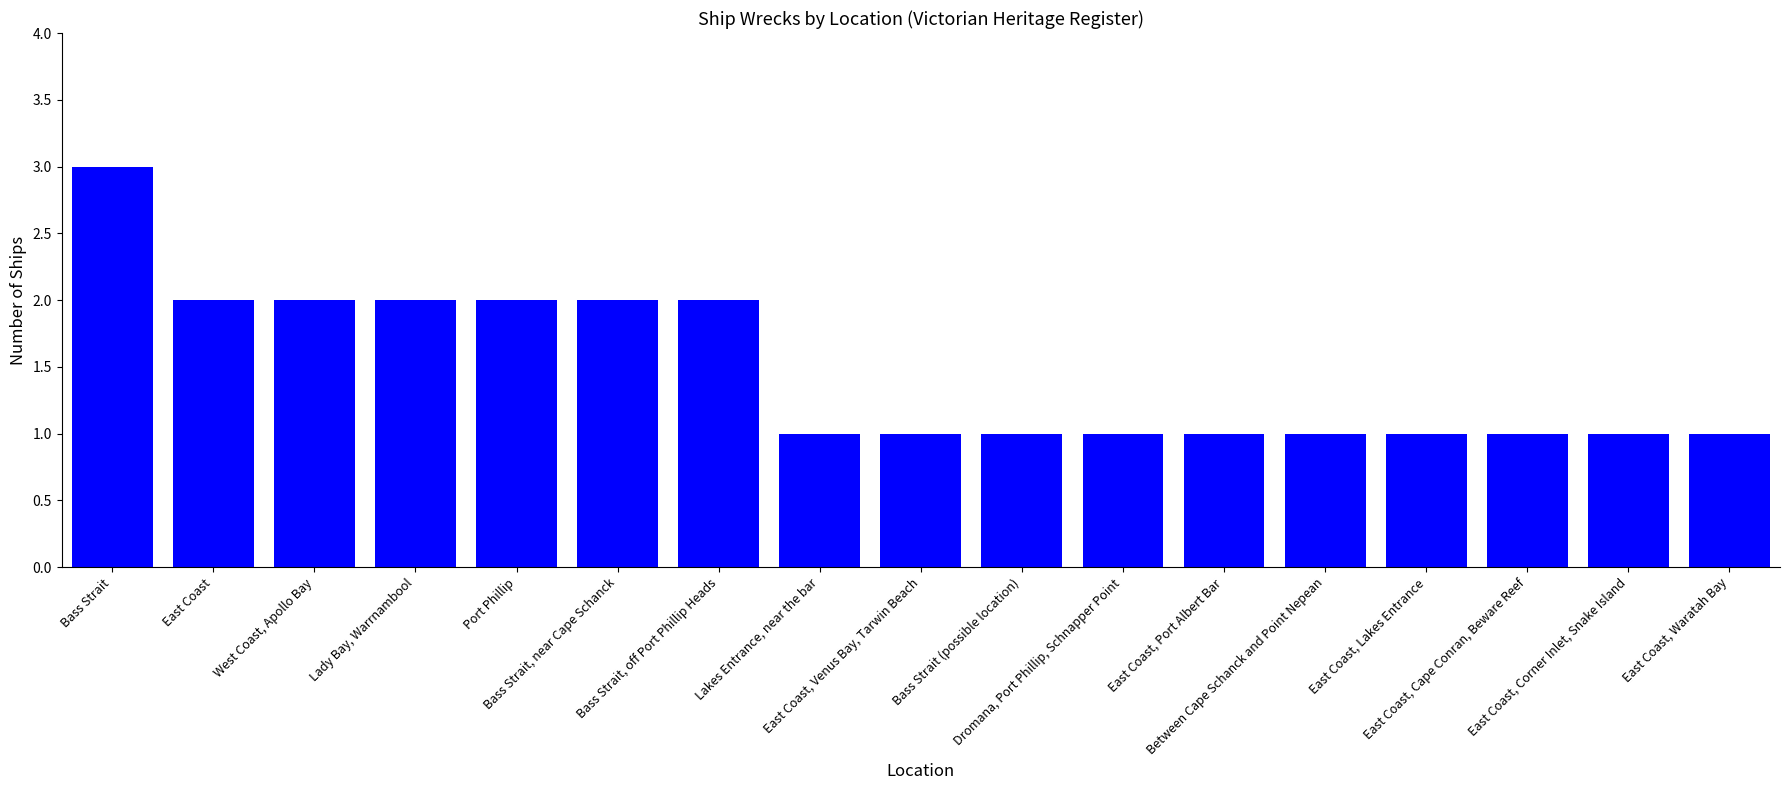

Reading left to right, list all the values displayed in this chart.

3	2	2	2	2	2	2	1	1	1	1	1	1	1	1	1	1